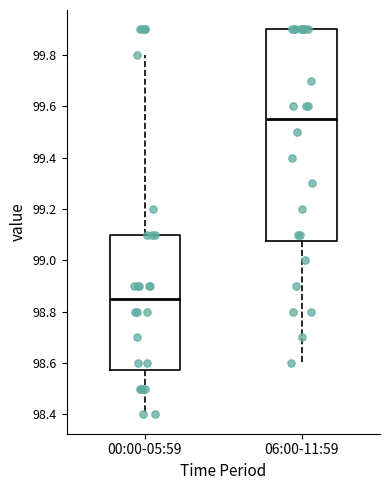

Reading left to right, transcribe this box plot: for each box, give where its median line is, the range the box spans, and where its two whiskers end, as read against the y-axis. The values are not printed on the chart, so give them approximately, as read against the axis.

00:00-05:59: median 98.86, box 98.58 to 99.10, whiskers 98.40 to 99.80
06:00-11:59: median 99.56, box 99.08 to 99.90, whiskers 98.60 to 99.90